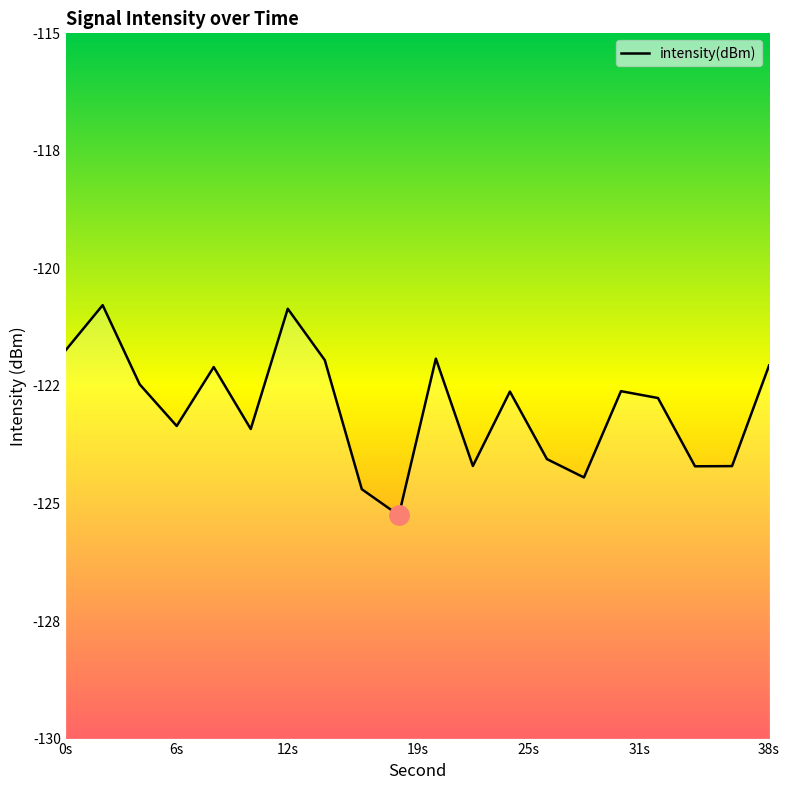

How many lines are shown in the chart?

1